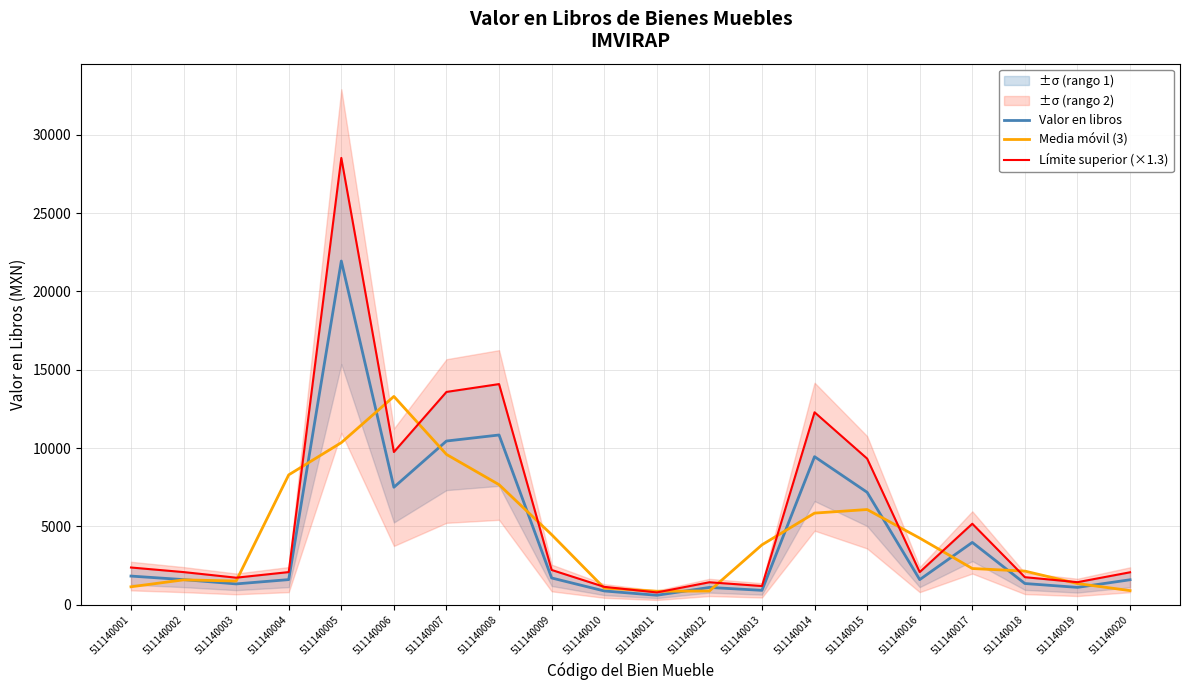

The Valor en libros series shows 794.9 at 511140002. True or false?

False